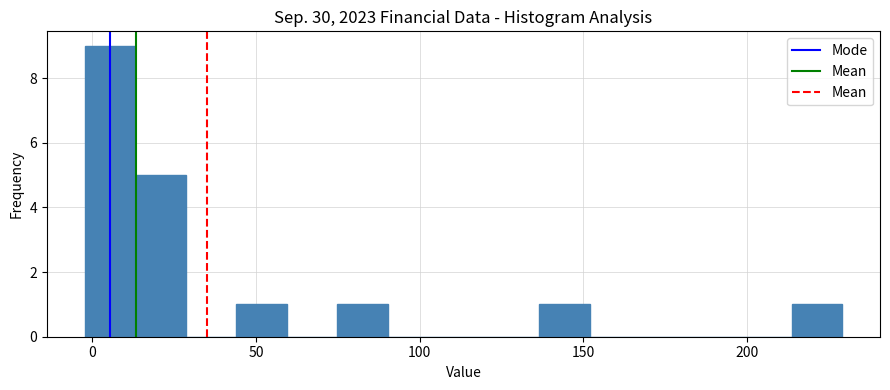

Around what value on the x-axis is the tallest bar? Give the approximate position of its centre, as read against the axis.

5